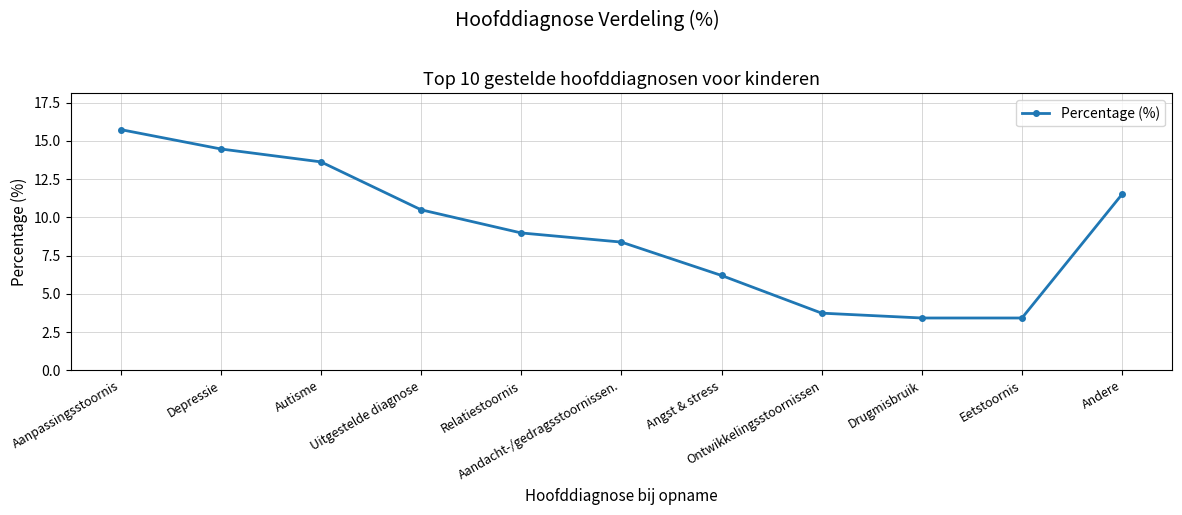

Where is the data nearest to the value 9?

Relatiestoornis